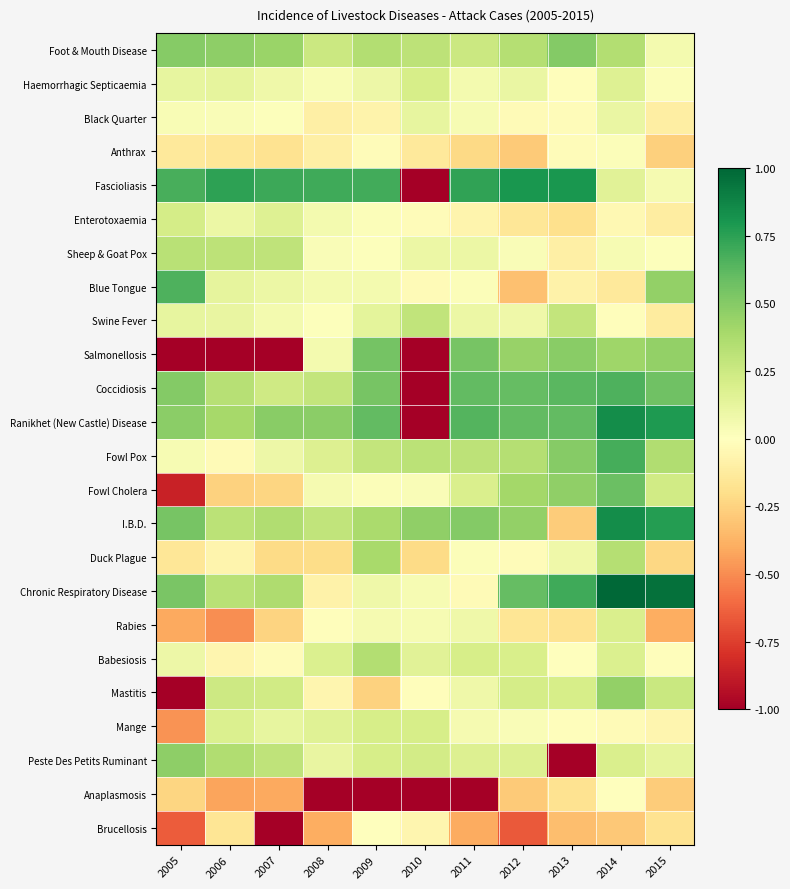

What is the total value across all series at 2012?

3.5